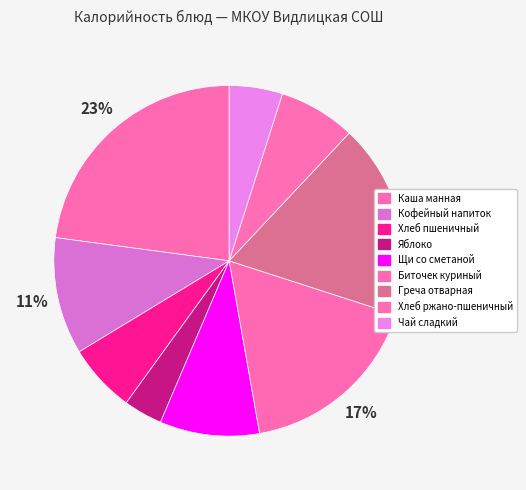

True or false: Кофейный напиток accounts for 11% of the total.

True